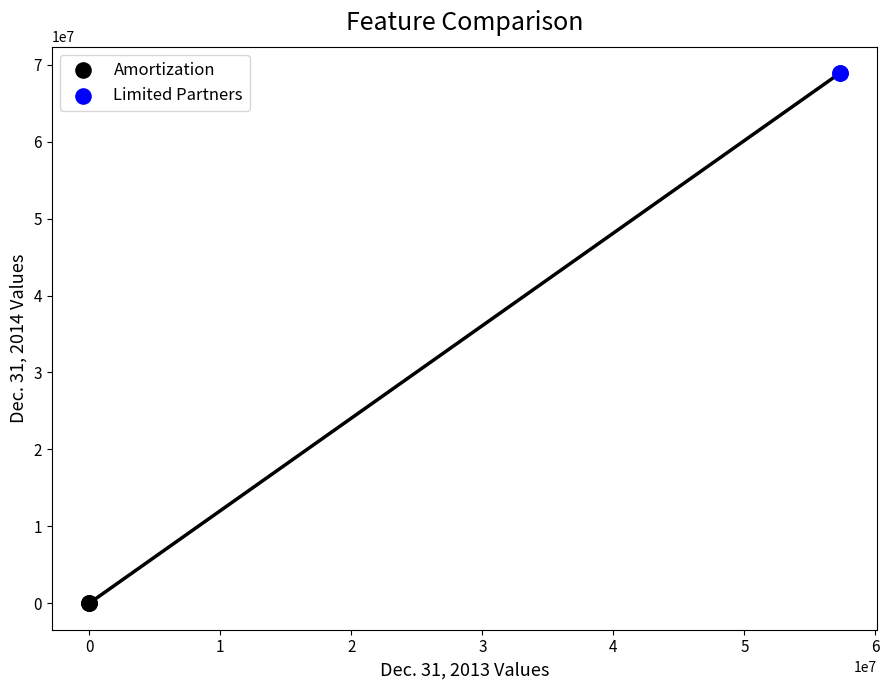

What are all the series names shown in the legend?

Amortization, Limited Partners